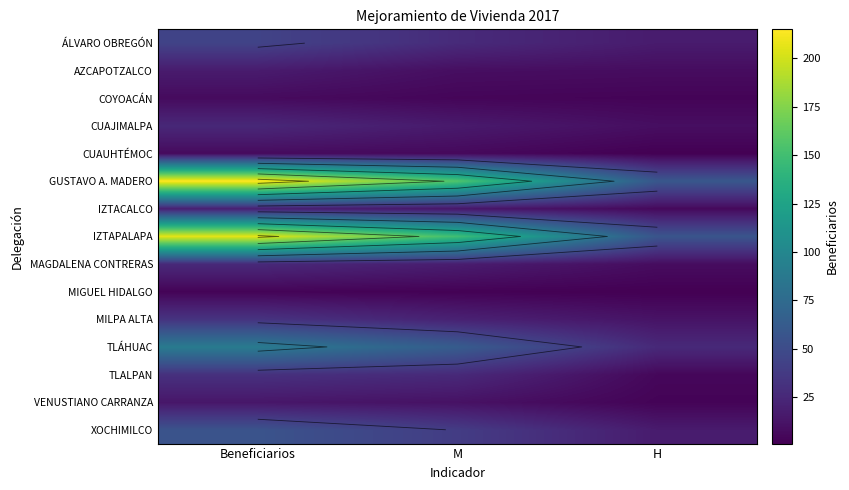

How many categories are shown in the chart?

3